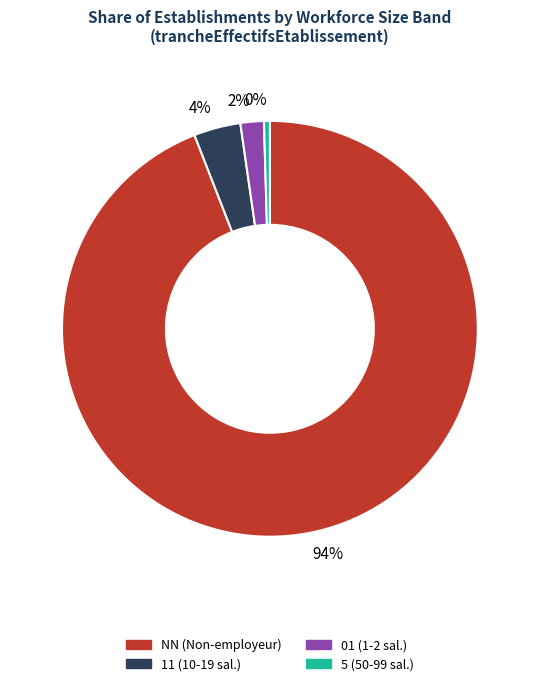

What is the ratio of the value at 4% to the value at 2%?

2.0